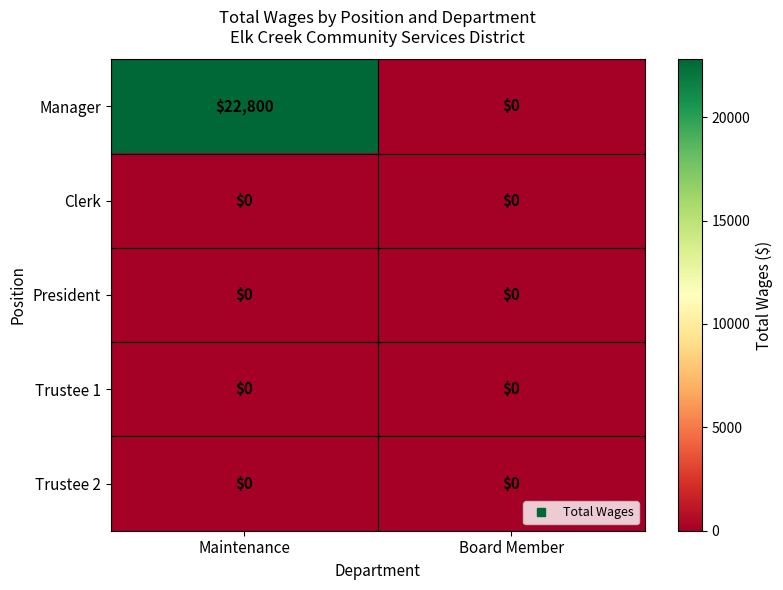

Count the number of data series in this chart.

5